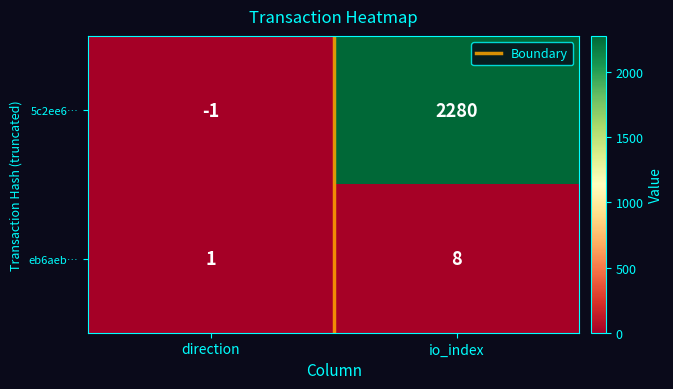

Reading left to right, what are all the values shown in this chart?

5c2ee6…: direction=-1	io_index=2280
eb6aeb…: direction=1	io_index=8